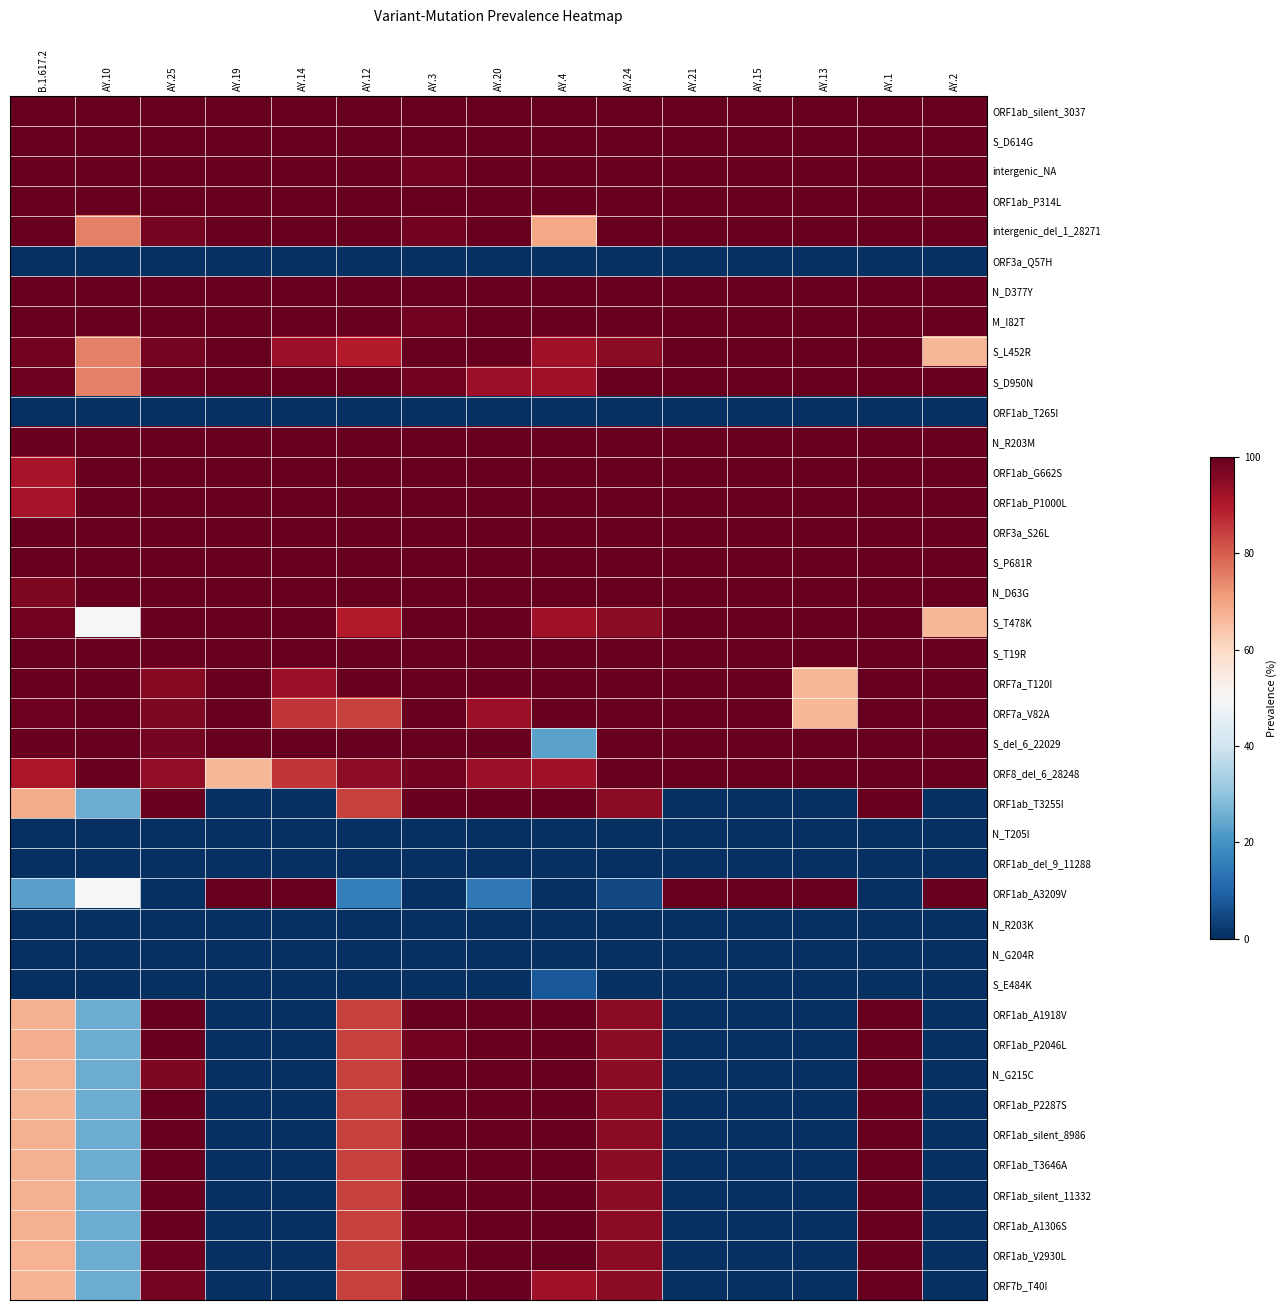

List the series in order of their peak value, highest first.

ORF1ab_silent_3037, S_D614G, intergenic_NA, ORF1ab_P314L, intergenic_del_1_28271, N_D377Y, M_I82T, S_L452R, S_D950N, N_R203M, ORF1ab_G662S, ORF1ab_P1000L, ORF3a_S26L, S_P681R, N_D63G, S_T478K, S_T19R, ORF7a_T120I, ORF7a_V82A, S_del_6_22029, ORF8_del_6_28248, ORF1ab_T3255I, ORF1ab_A3209V, ORF1ab_A1918V, ORF1ab_P2046L, N_G215C, ORF1ab_P2287S, ORF1ab_silent_8986, ORF1ab_T3646A, ORF1ab_silent_11332, ORF1ab_A1306S, ORF1ab_V2930L, ORF7b_T40I, S_E484K, ORF3a_Q57H, ORF1ab_T265I, N_T205I, ORF1ab_del_9_11288, N_R203K, N_G204R